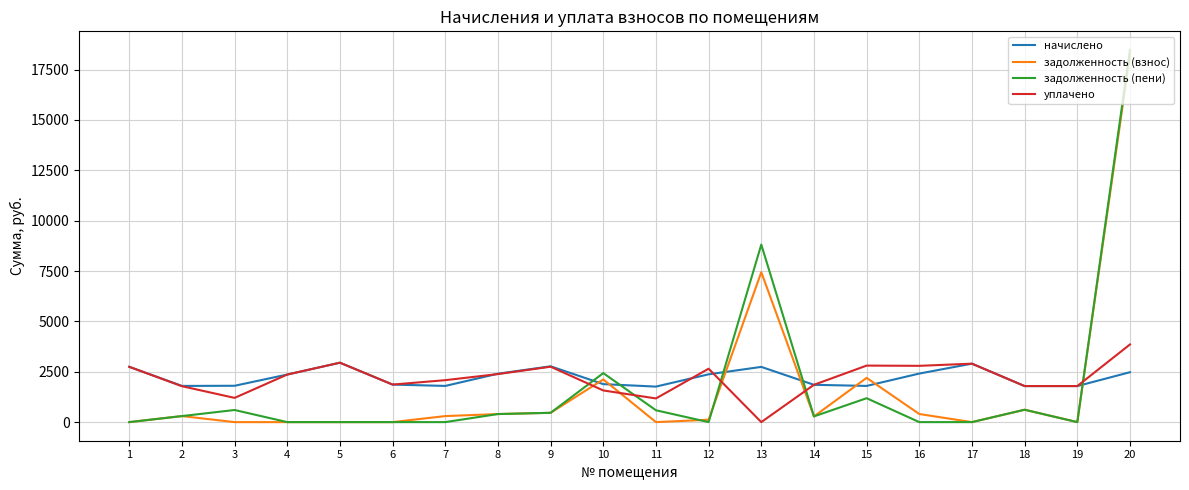

Which category has the highest value in the задолженность (взнос) series?

20